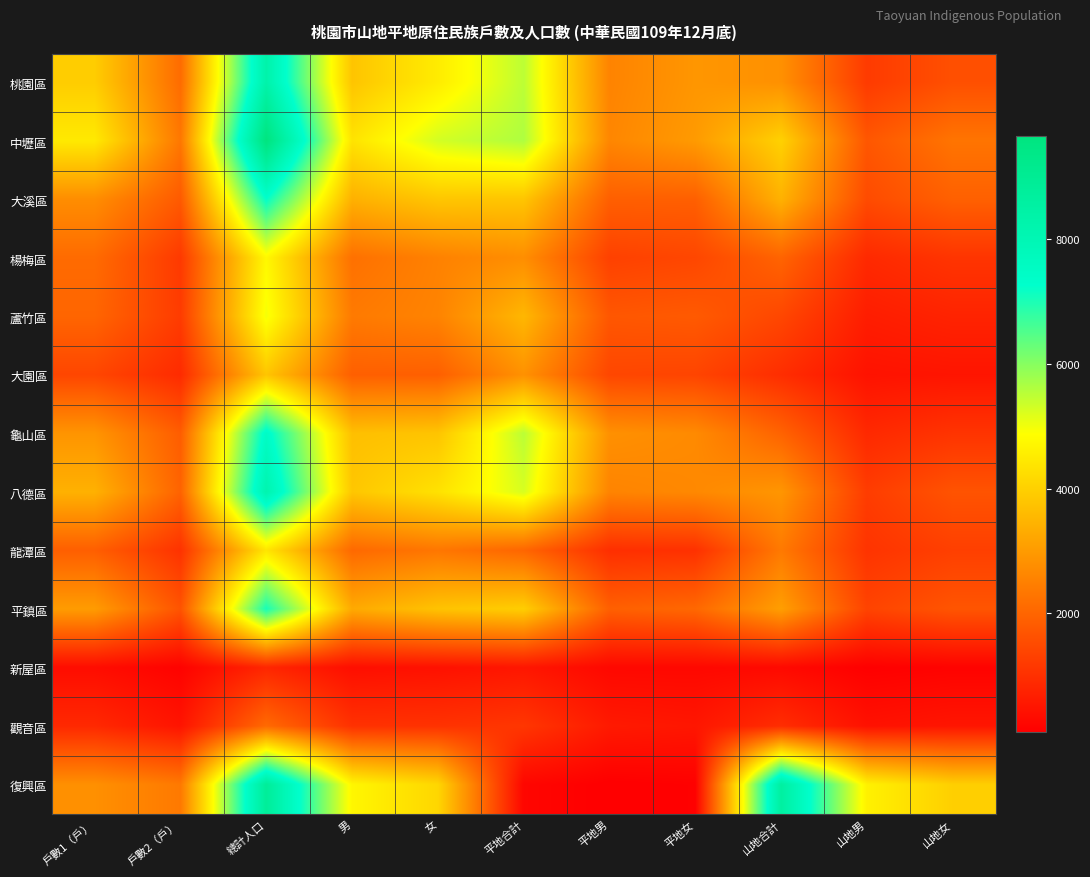

What is the maximum value shown in the chart?

9661